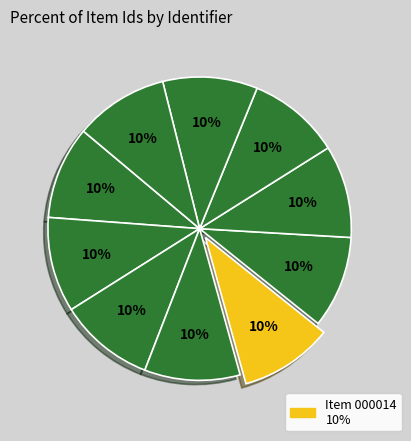

Does any single category account for the majority?

No